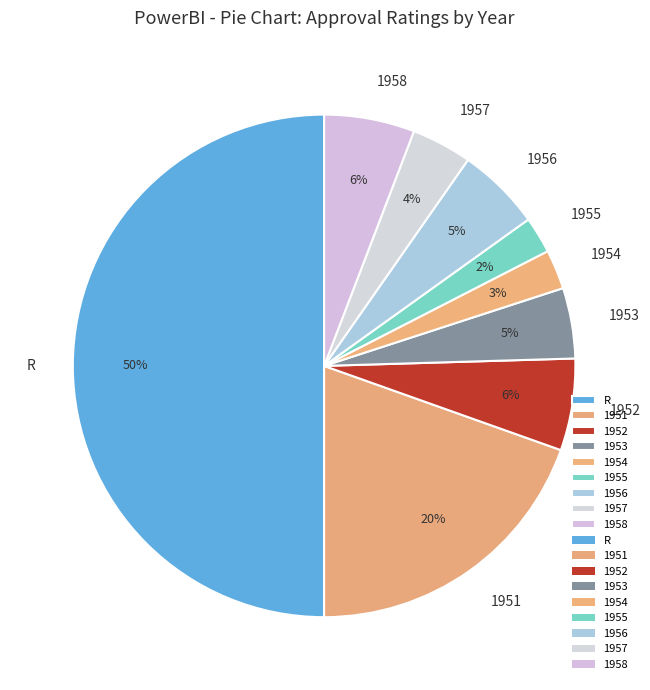

Which slice is the largest?

R